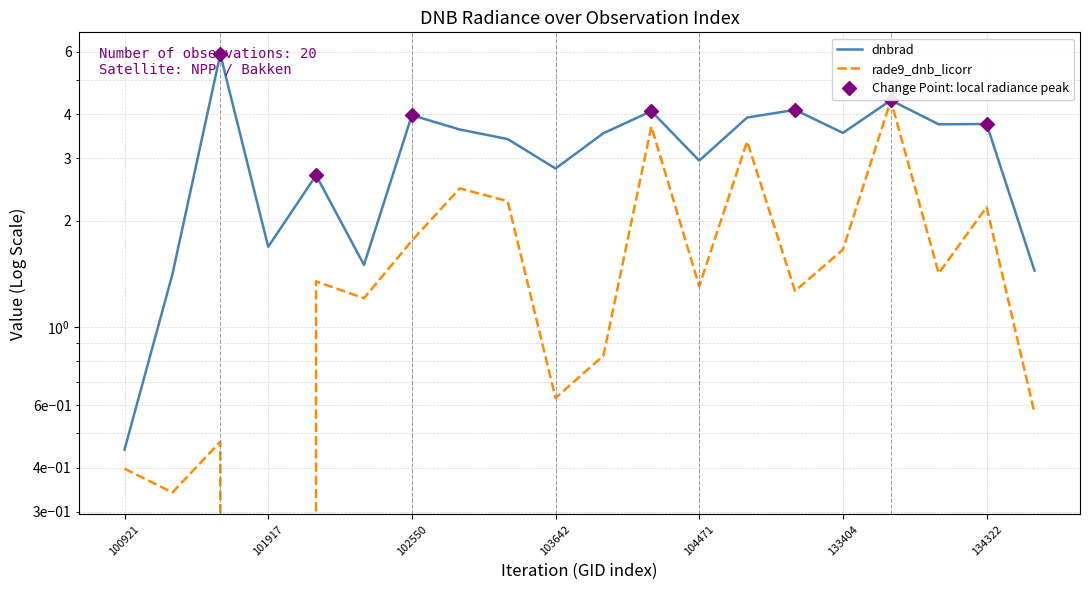

What is the difference between the maximum and minimum values in the dnbrad series?

5.5